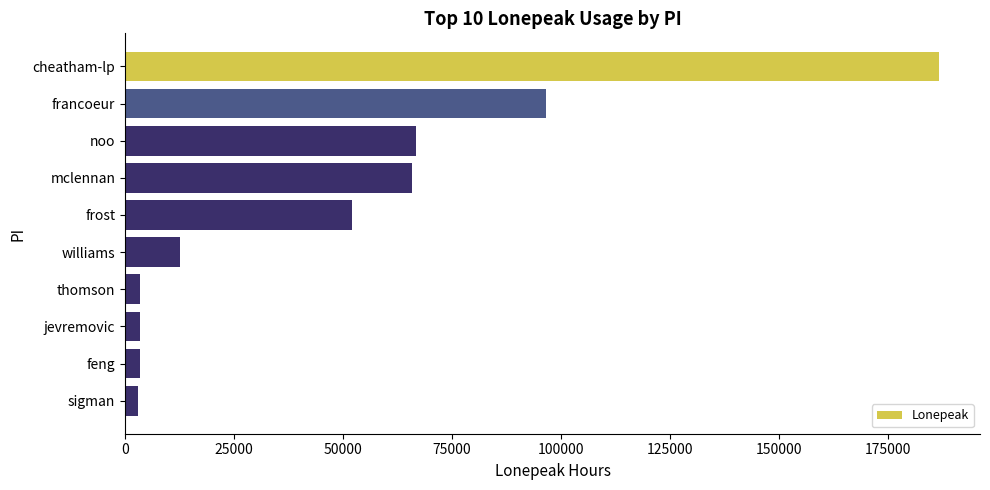

What is the maximum value shown in the chart?

186738.5